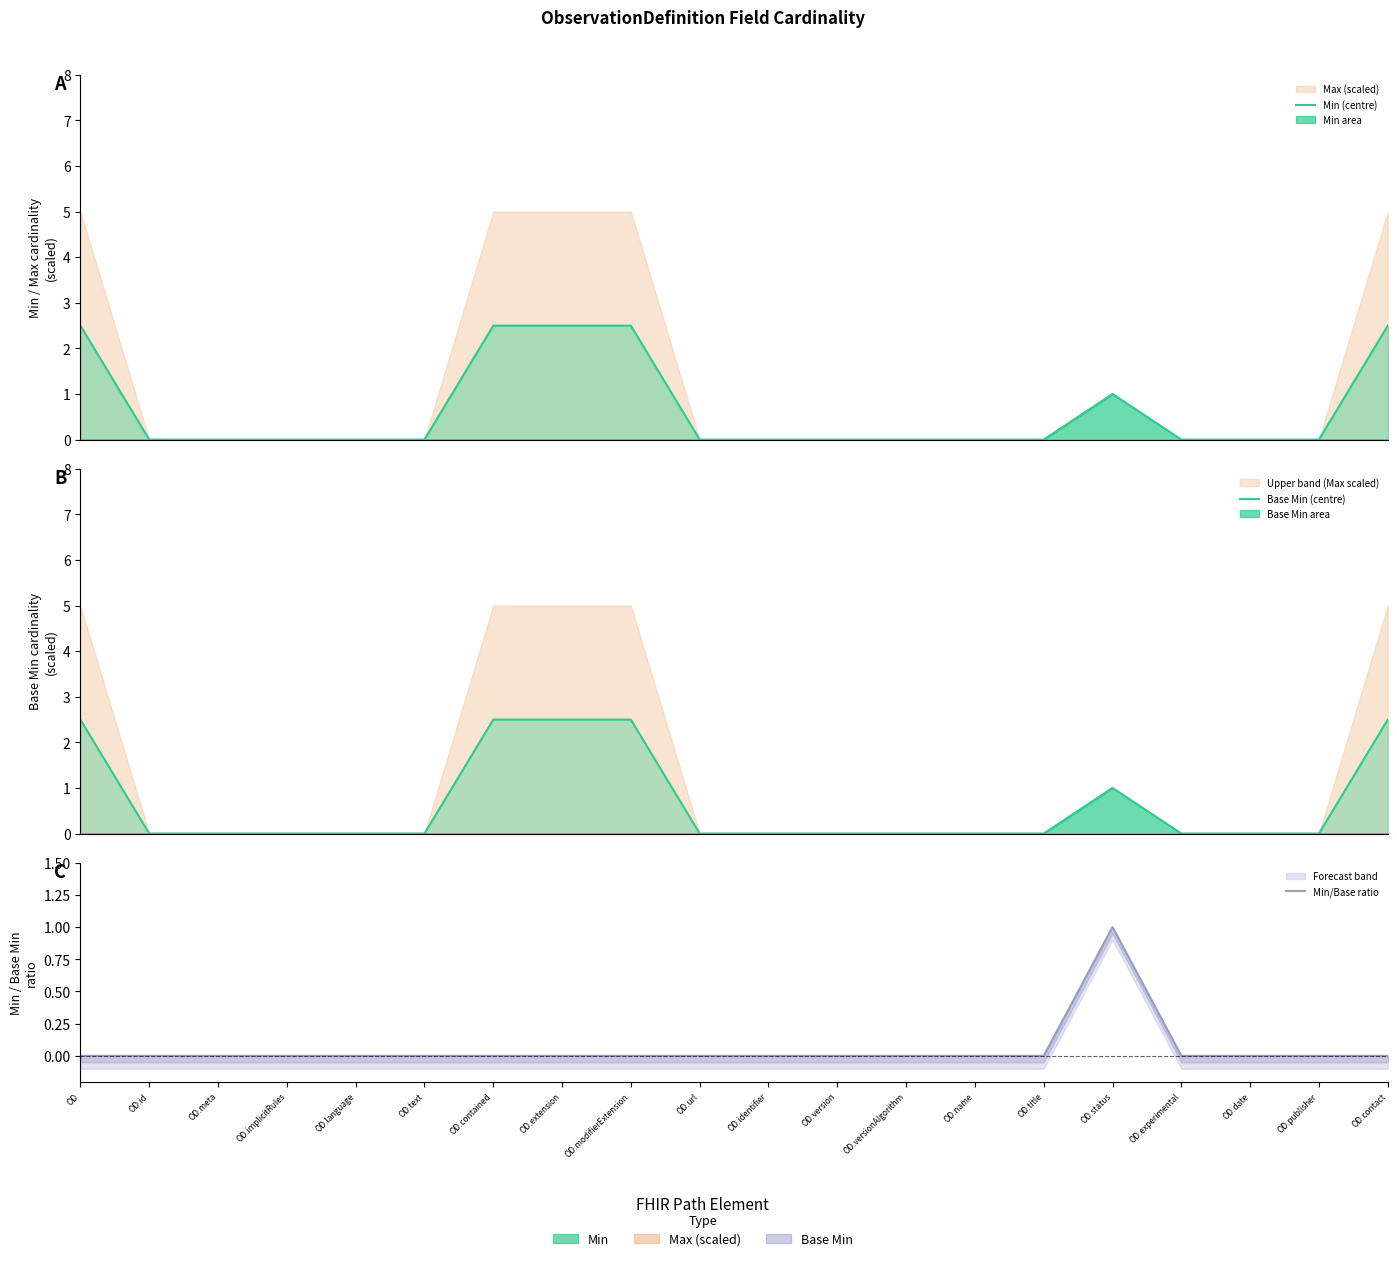

What is the approximate value of Base Min (centre) at OD.status?

1.0